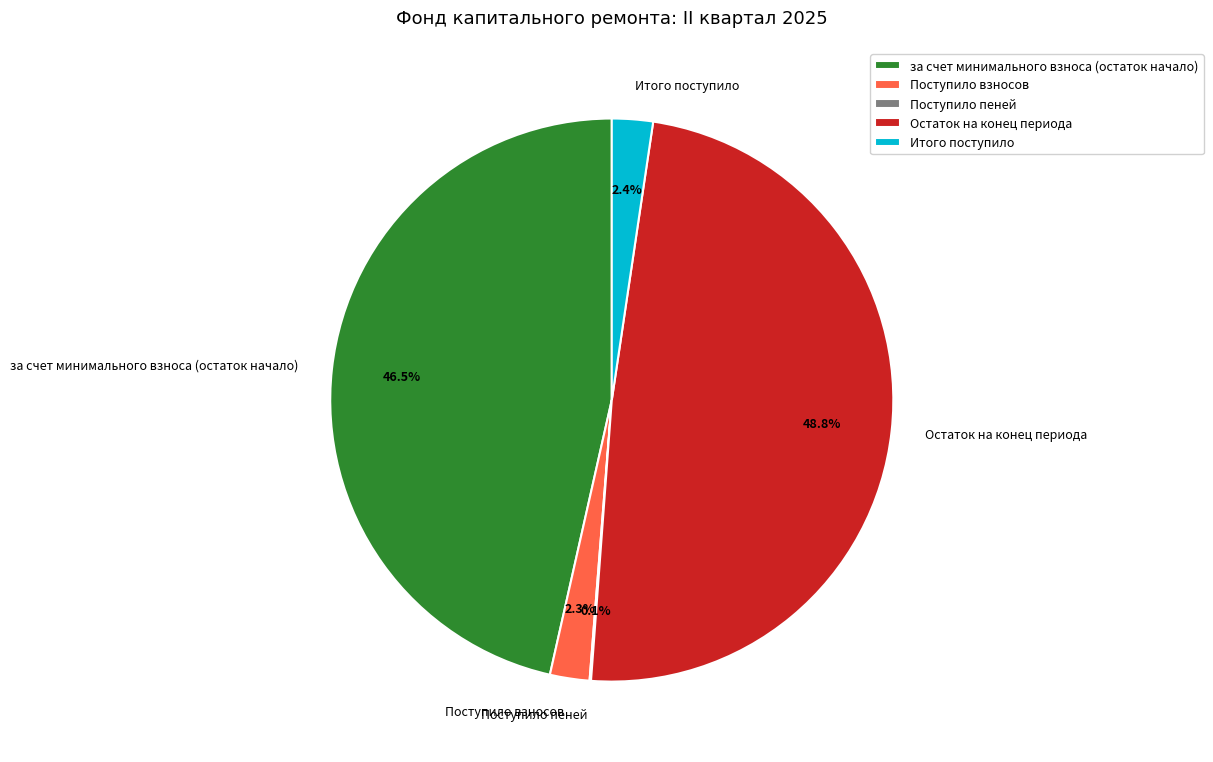

What is the largest slice in the pie chart?

Остаток на конец периода